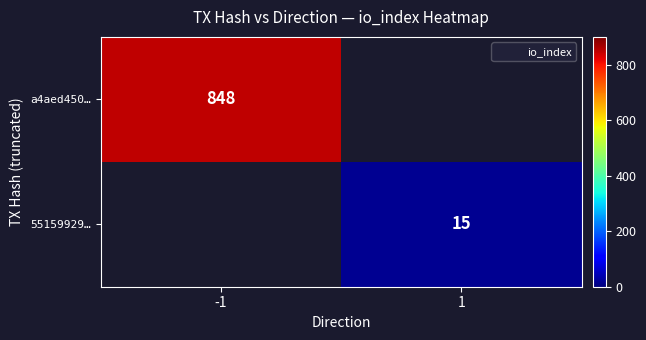

At which category does the chart reach its peak across all series?

-1